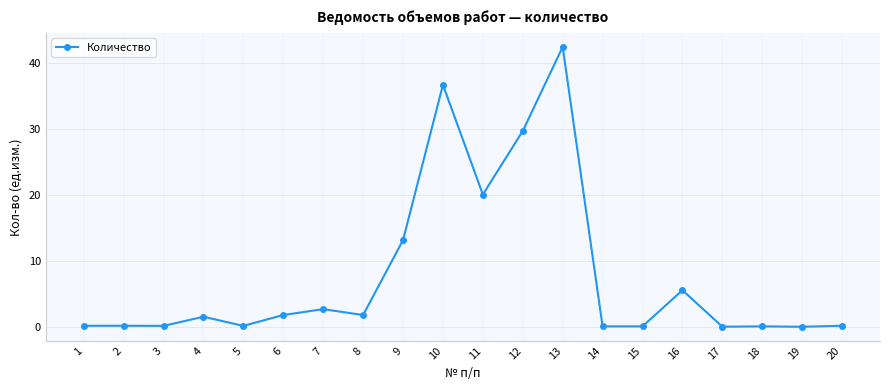

What is the greatest value displayed?

42.4